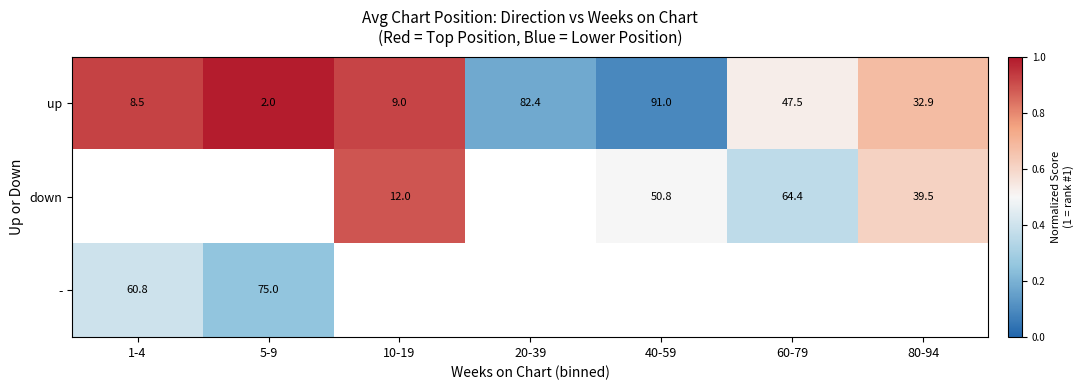

Is the value of up at 5-9 greater than the value of down at 80-94?

No